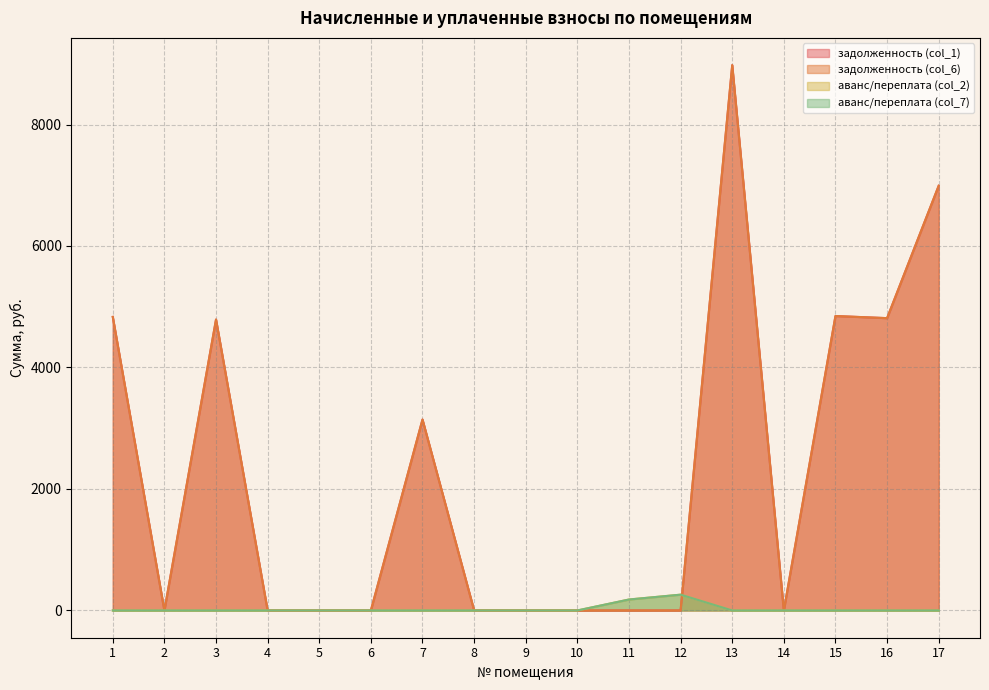

At which category is the sum across all series the highest?

13